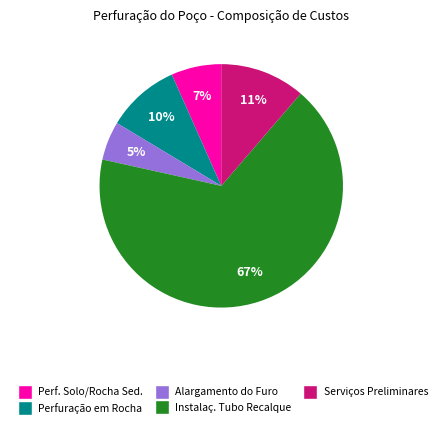

Is there a majority slice in this chart?

Yes